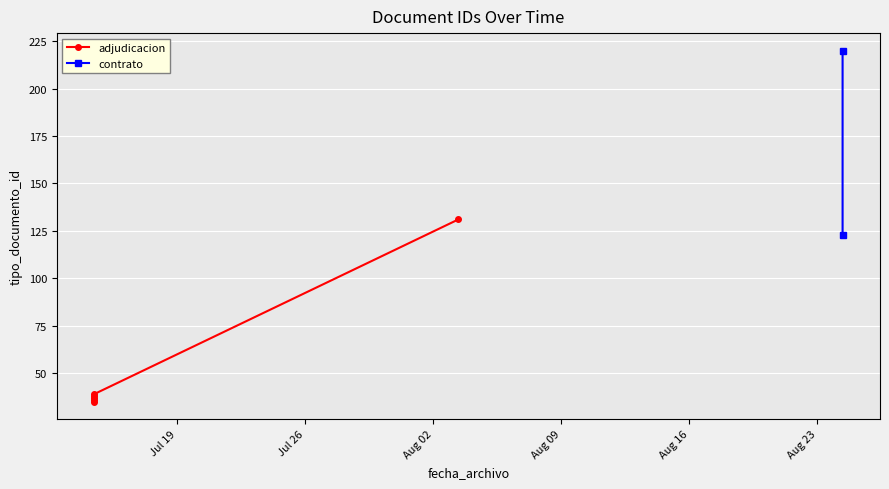

List the labels in order of value, smallest first.

2022-07-14 10:46:11, 2022-07-14 10:46:11, 2022-07-14 10:46:11, 2022-07-14 10:46:11, 2022-07-14 10:46:11, 2022-08-24 09:24:57, 2022-08-03 08:42:08, 2022-08-24 09:24:58